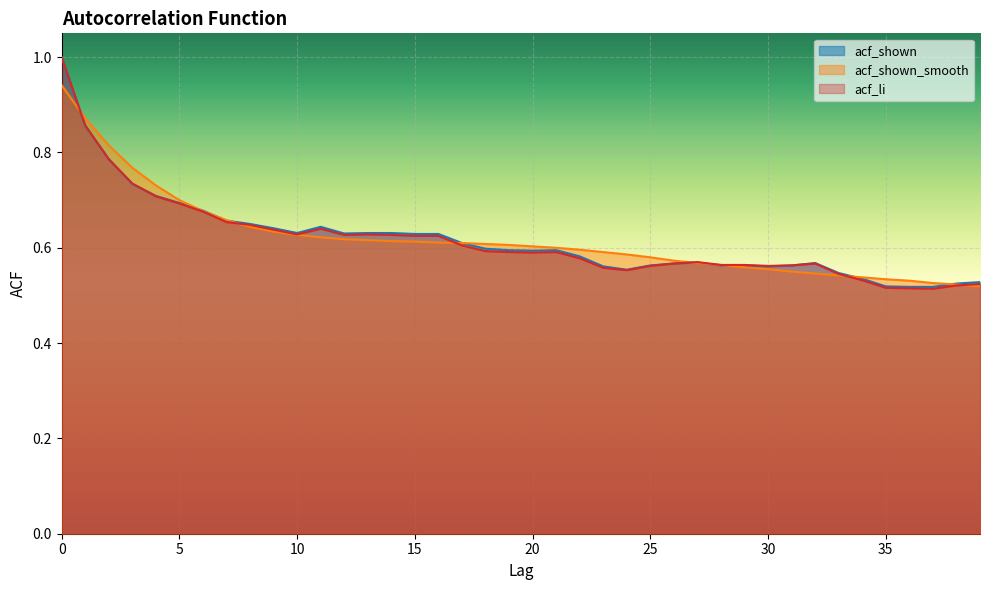

Rank the categories by acf_li value from lowest to highest.

37, 36, 35, 38, 39, 34, 33, 24, 23, 25, 30, 31, 28, 29, 26, 32, 27, 22, 20, 19, 21, 18, 17, 15, 16, 12, 14, 10, 13, 9, 11, 8, 7, 6, 5, 4, 3, 2, 1, 0